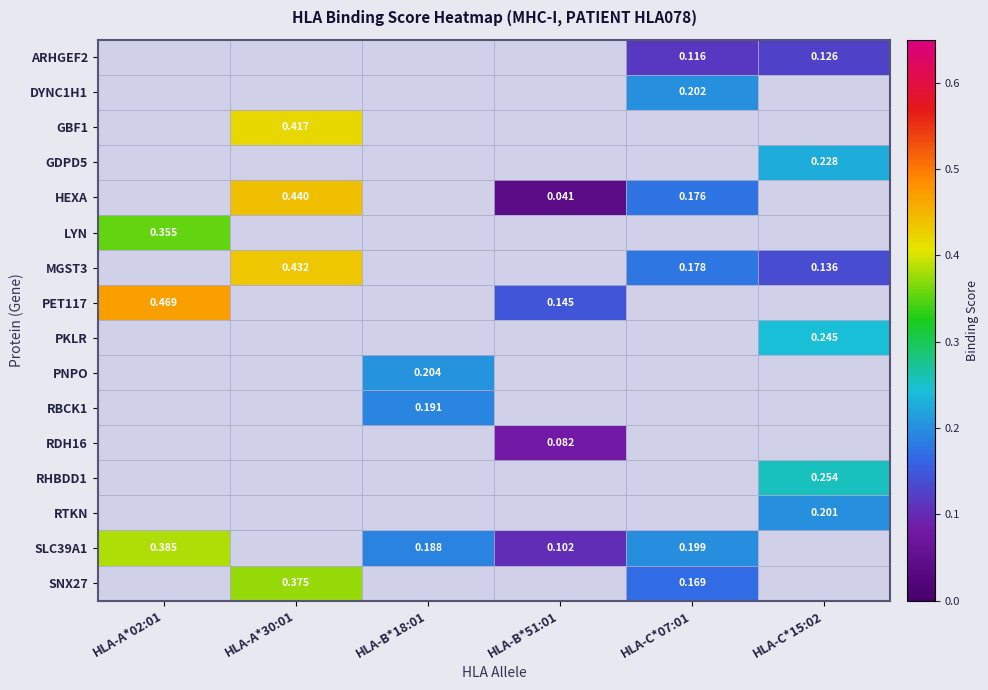

Is the value of RHBDD1 at HLA-C*15:02 greater than the value of PET117 at HLA-B*51:01?

Yes